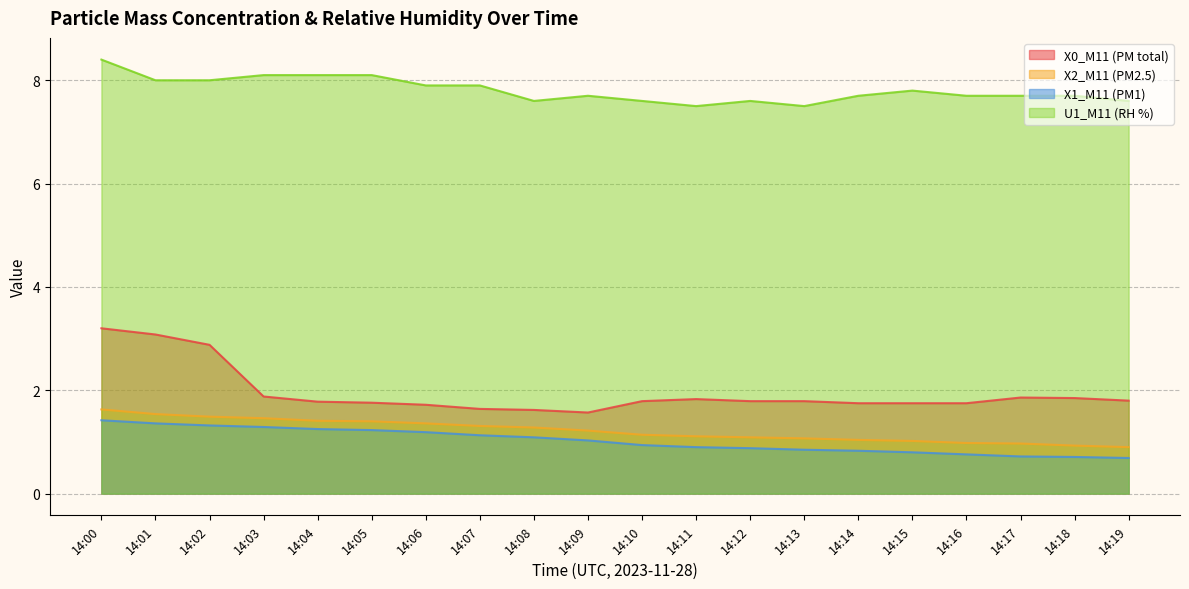

True or false: U1_M11 (RH %) has more than 0 points higher than both neighbors.

True